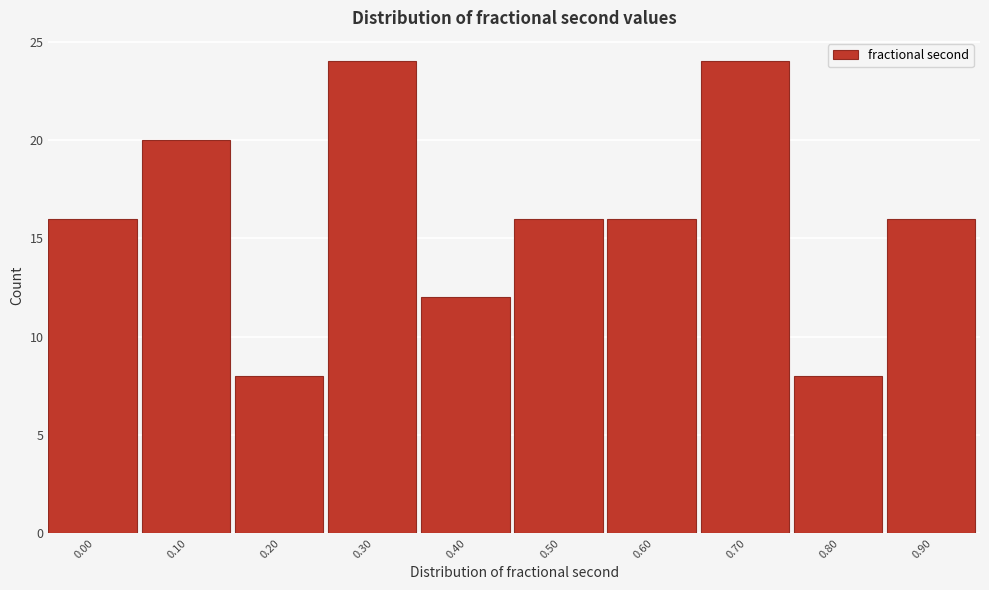

Reading left to right, extract all data points from this chart.

0.00=16	0.10=20	0.20=8	0.30=24	0.40=12	0.50=16	0.60=16	0.70=24	0.80=8	0.90=16